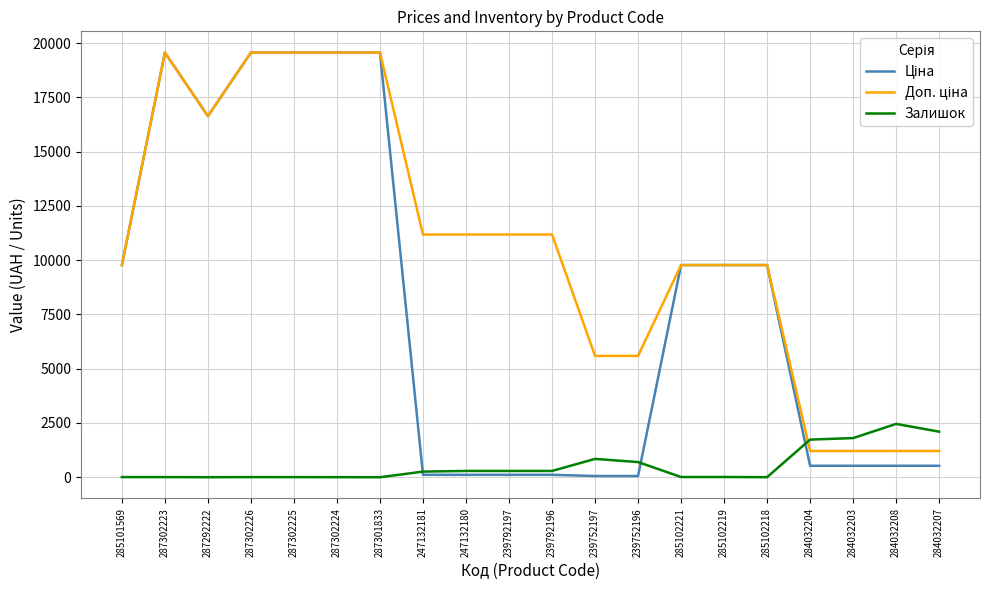

What is the spread (max minus min) of values at 285102221?

9764.5